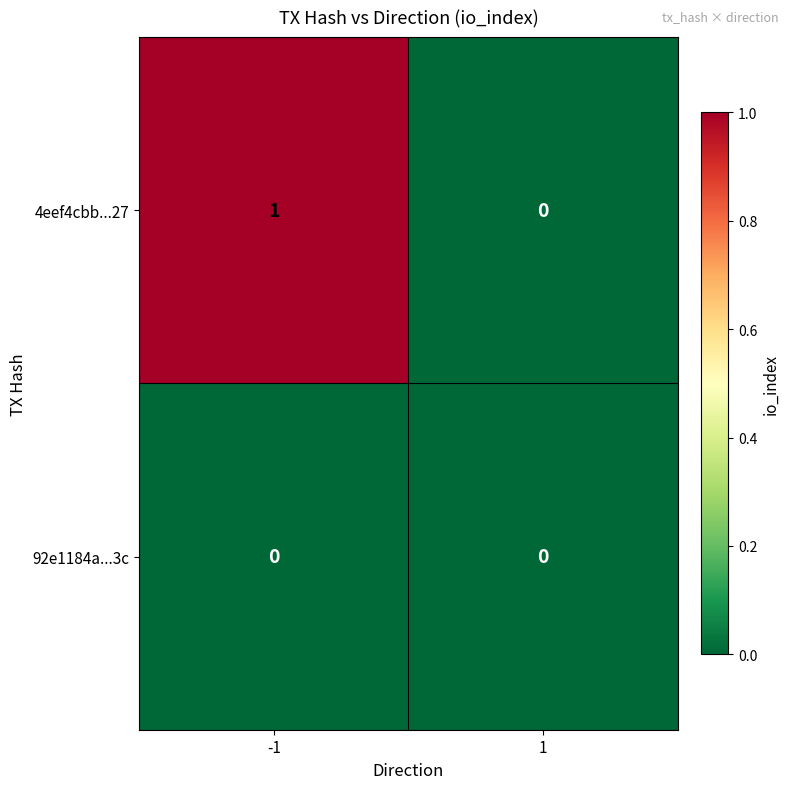

Is it true that 4eef4cbb...27 equals 1 at 1?

False